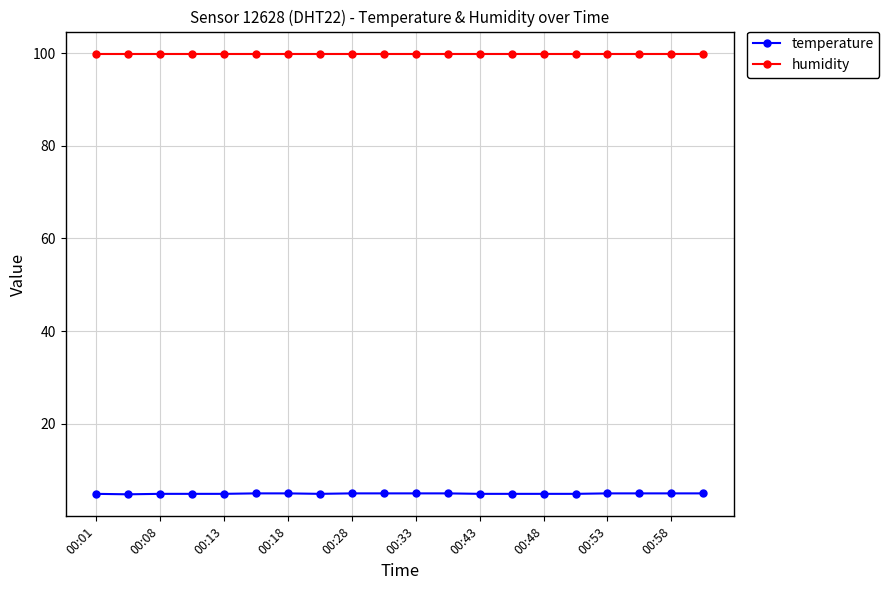

What is the value of the humidity point at the 3rd from the left?

99.9